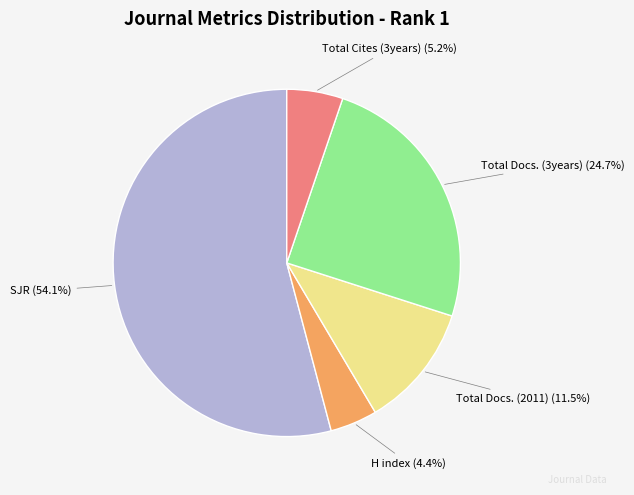

To the nearest percent, what is the average slice percentage?

20%